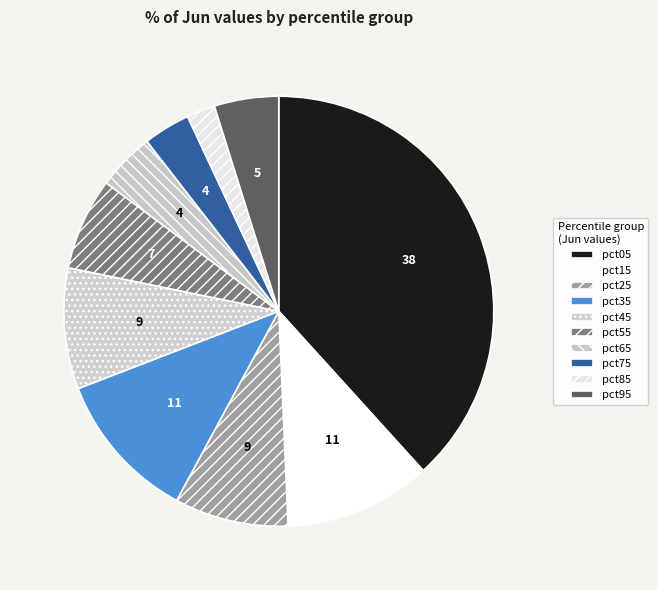

Which has a higher value, pct05 or pct25?

pct05